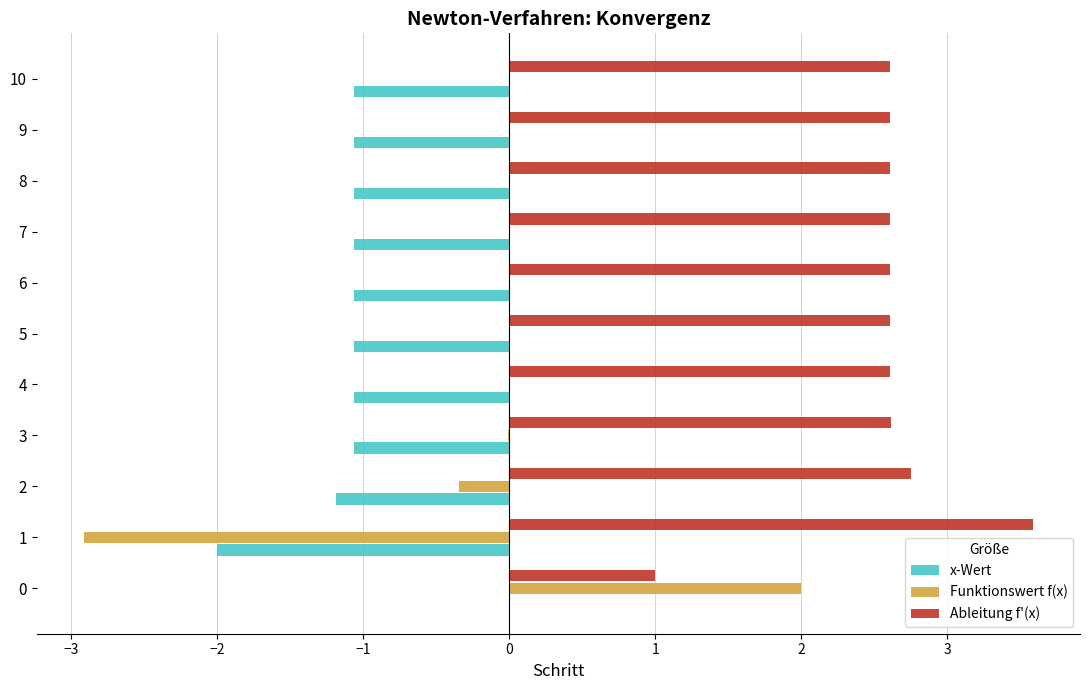

Is it true that Funktionswert f(x) equals -0.0 at 0?

False